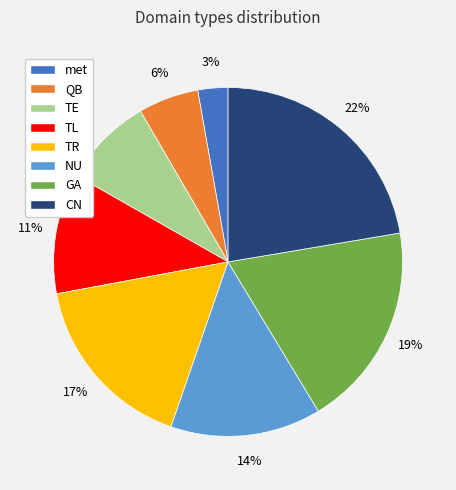

Rank the categories by value from highest to lowest.

CN, GA, TR, NU, TL, TE, QB, met